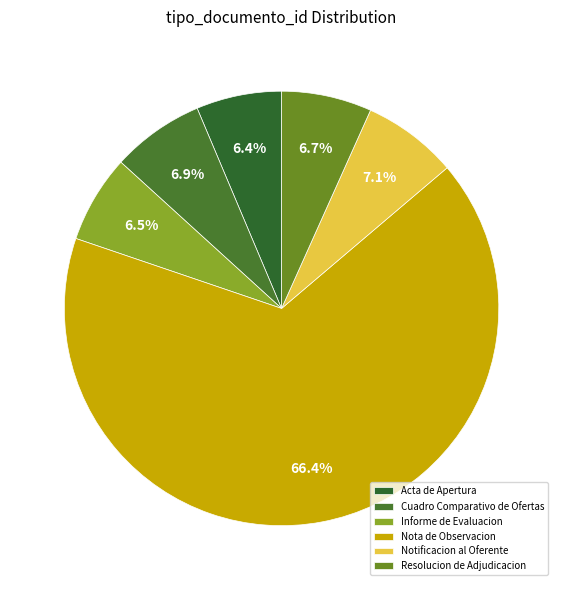

To the nearest percent, what percentage of the pie is Acta de Apertura?

6%